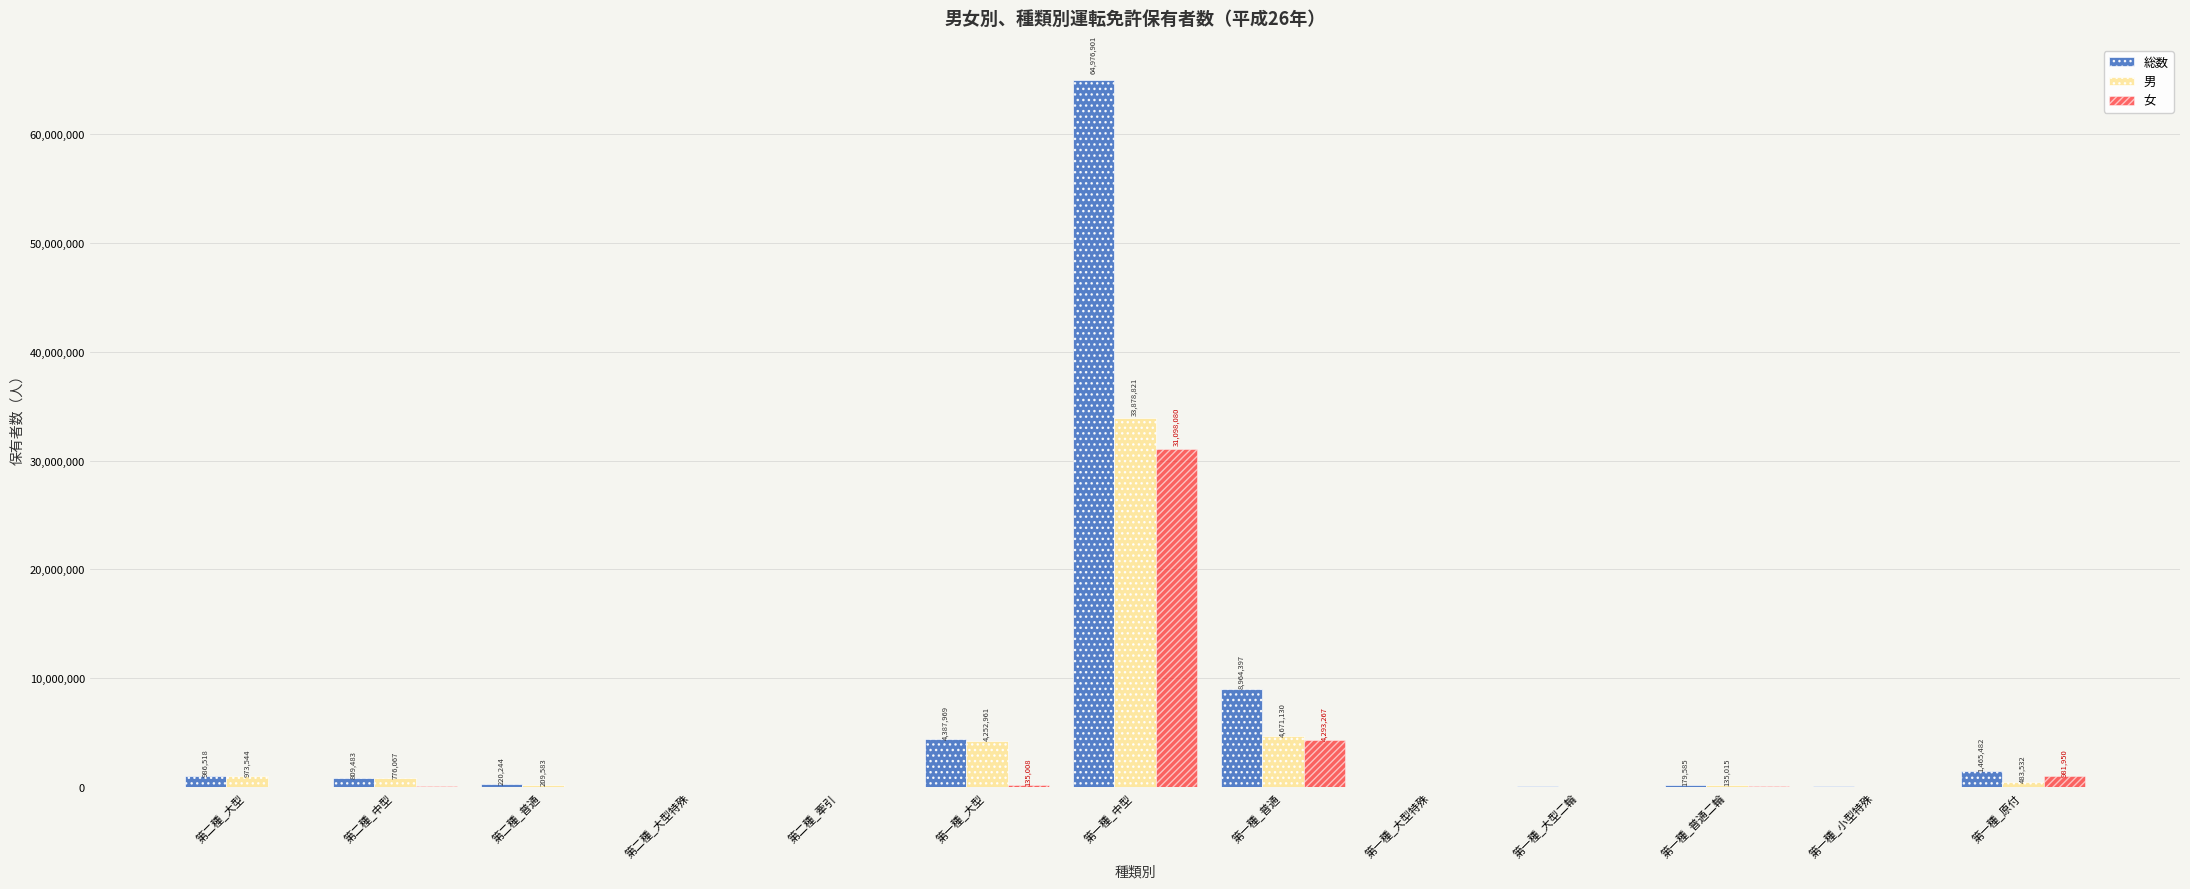

How many series are shown in this chart?

3